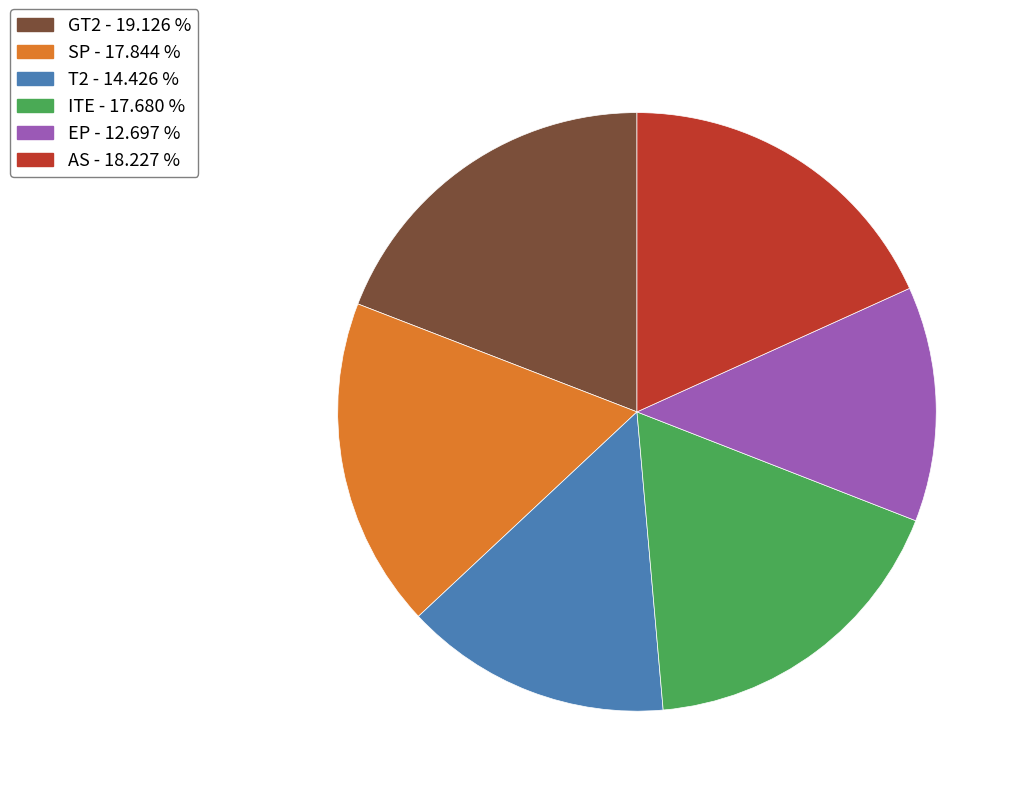

Count the number of slices in the pie.

6